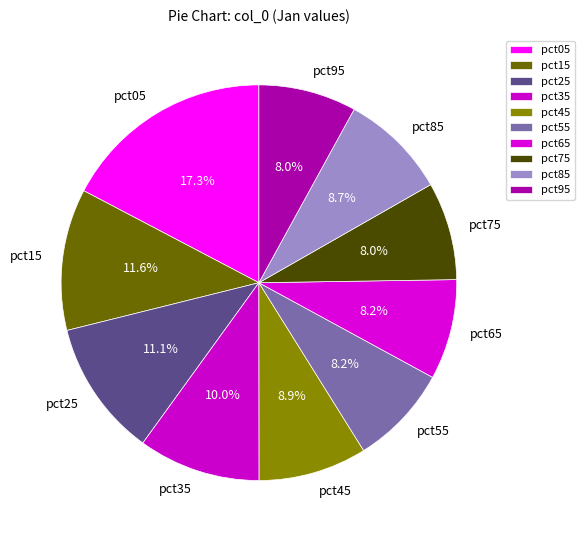

Do pct95 and pct75 together represent more than half of the pie?

No